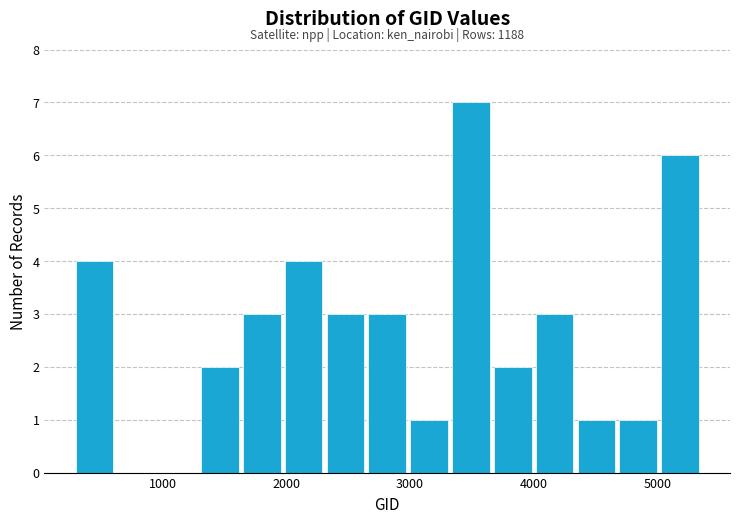

Read against the x-axis, roughly where is the centre of the tallest bar?

3500